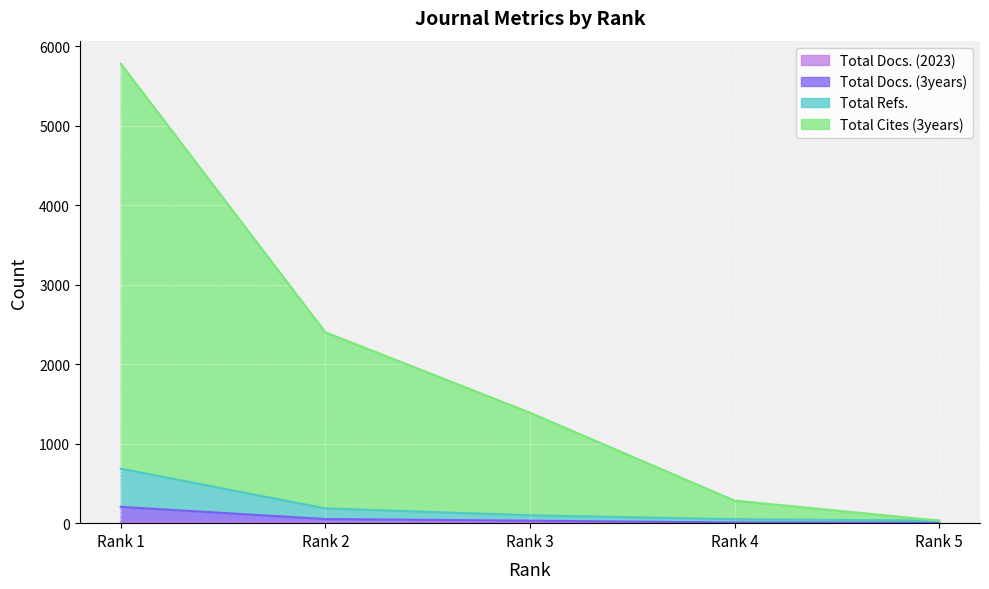

What is the difference between the Total Cites (3years) values at Rank 5 and Rank 4?

252